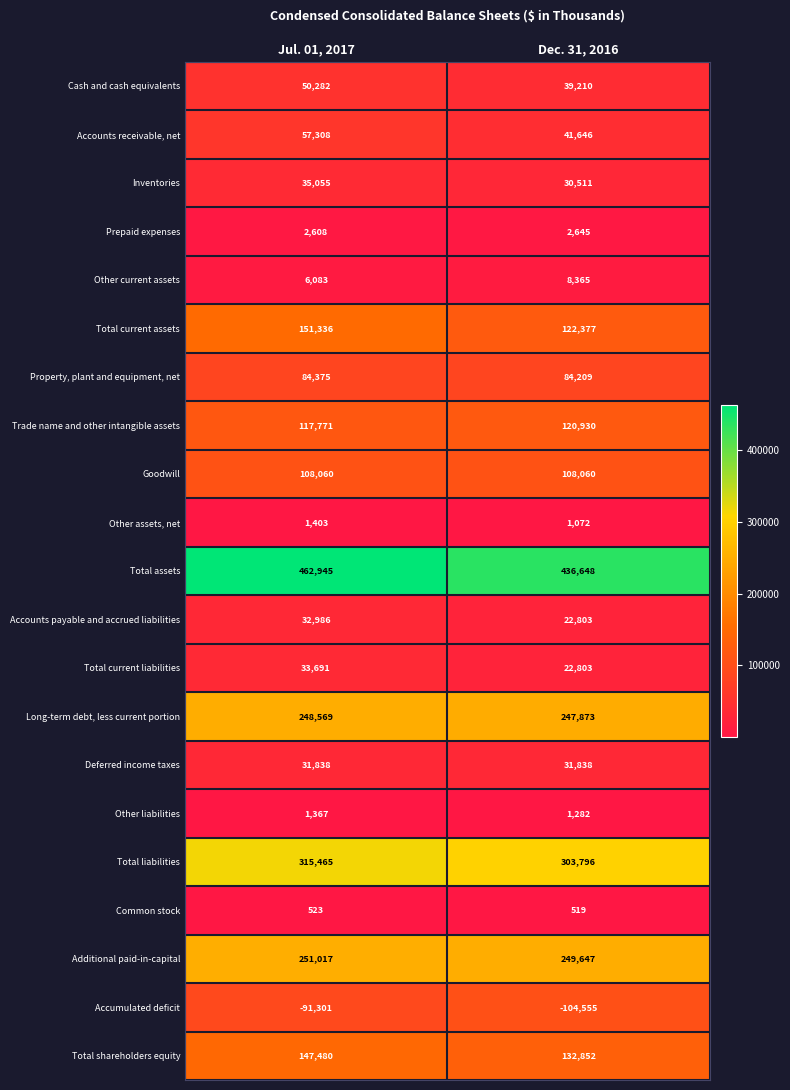

What is the minimum value shown in the chart?

-104555